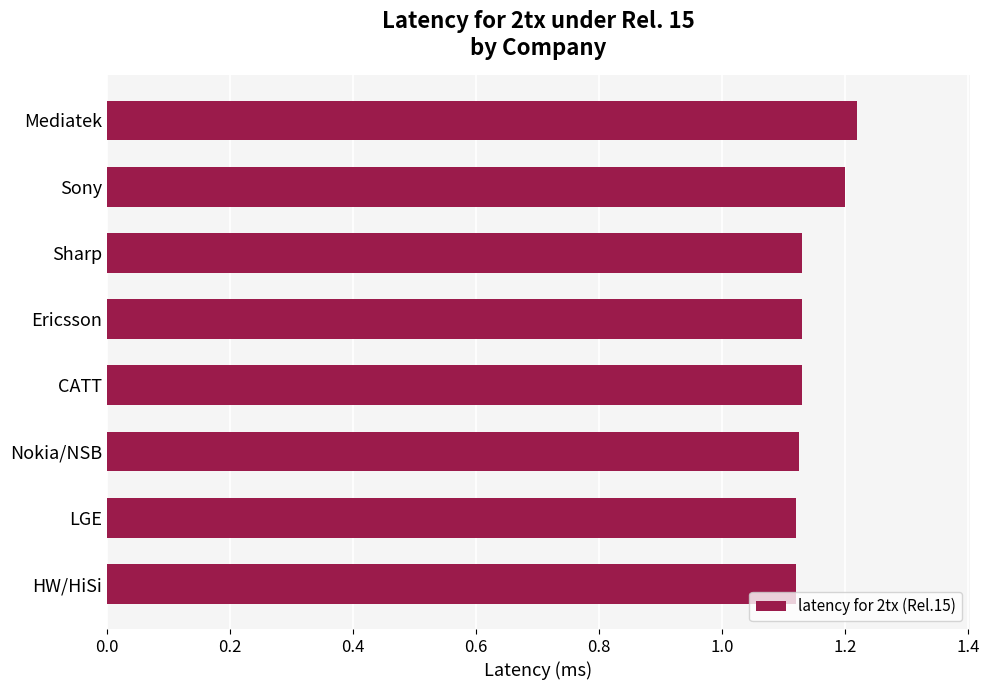

What is the sum of all values?

9.2